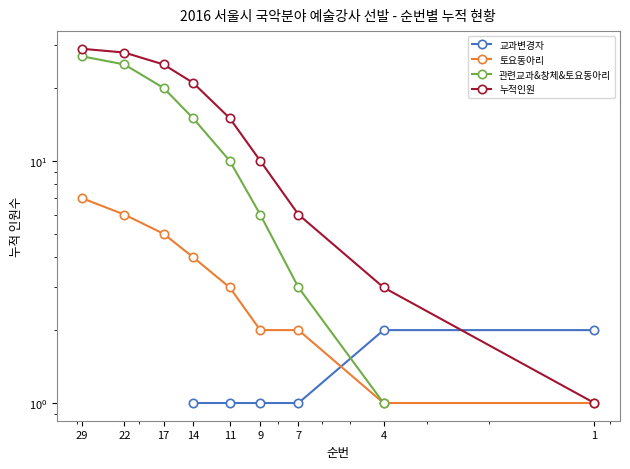

Which has a higher value, 11 or 29?

29